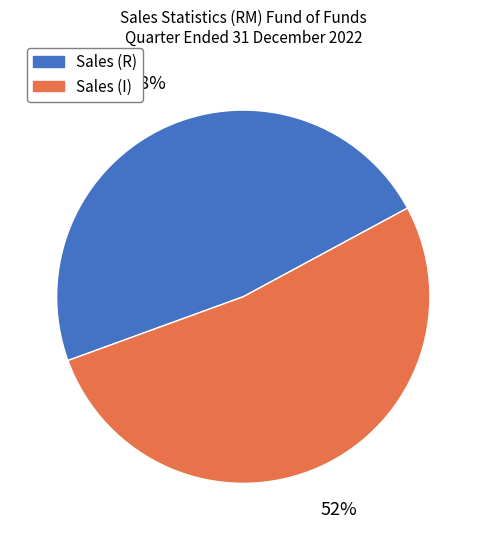

Rank the categories by value from highest to lowest.

Sales (I), Sales (R)